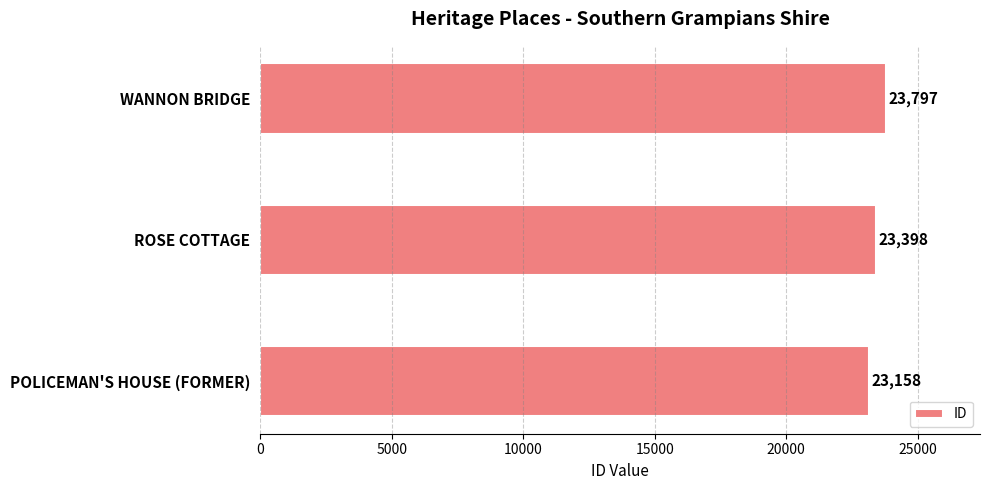

What is the sum of all values?

70353